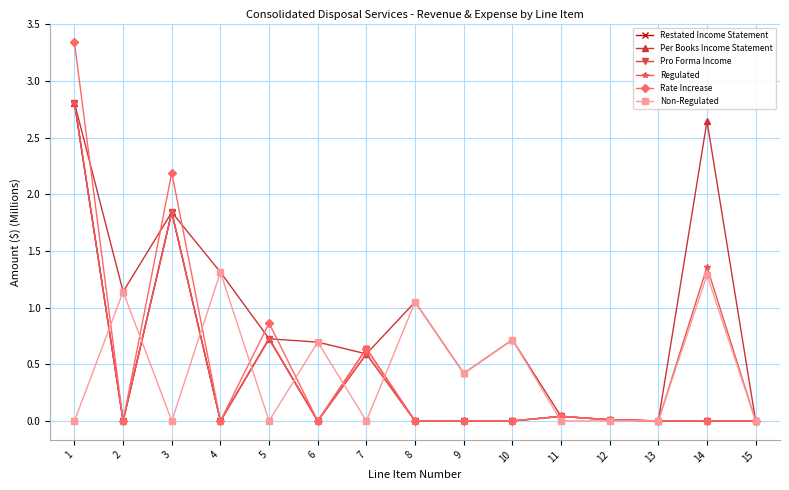

Where is Regulated nearest to the value 1?

5